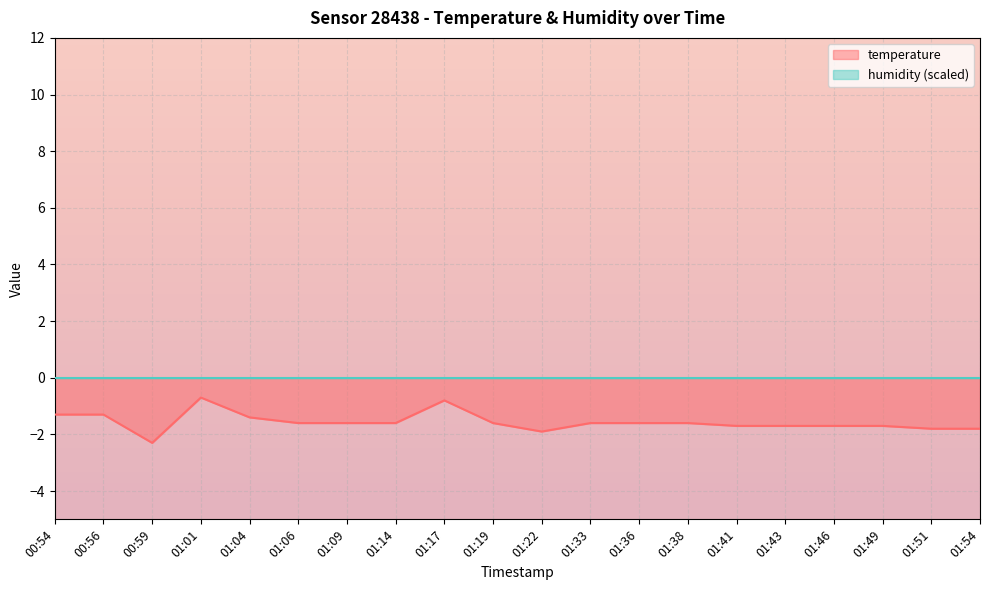

The temperature series shows -1.6 at 01:33. True or false?

True